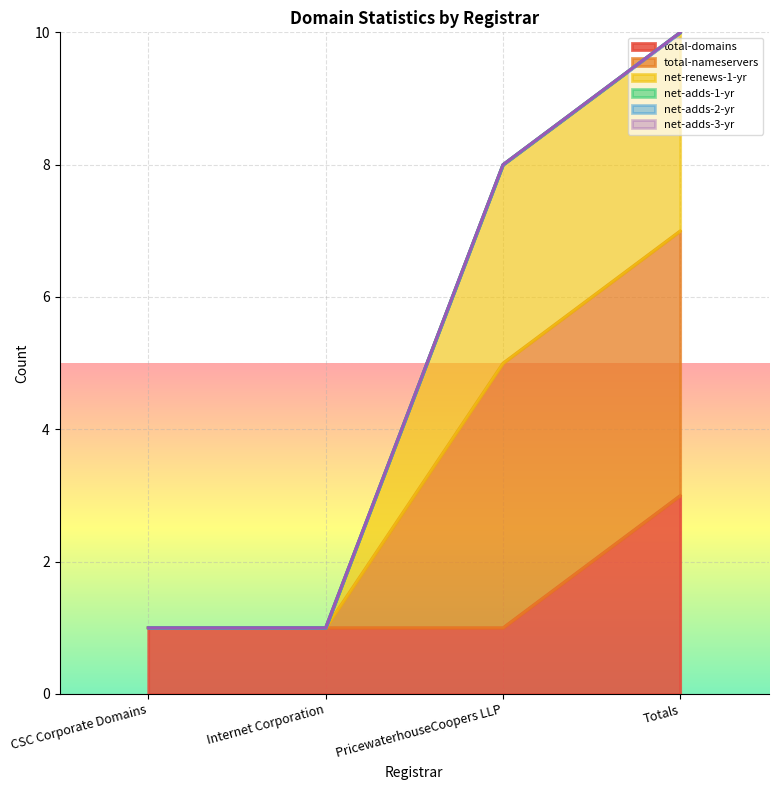

Rank the series at PricewaterhouseCoopers LLP from lowest to highest value.

total-domains, total-nameservers, net-renews-1-yr